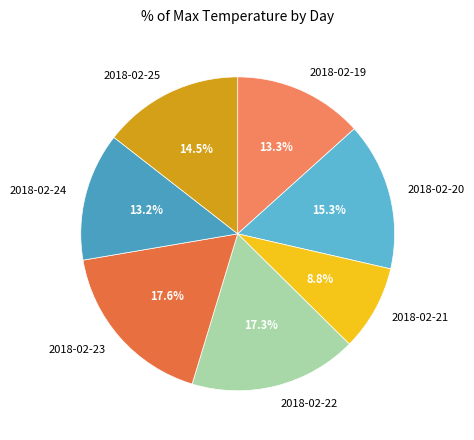

Which slice is the smallest?

2018-02-21